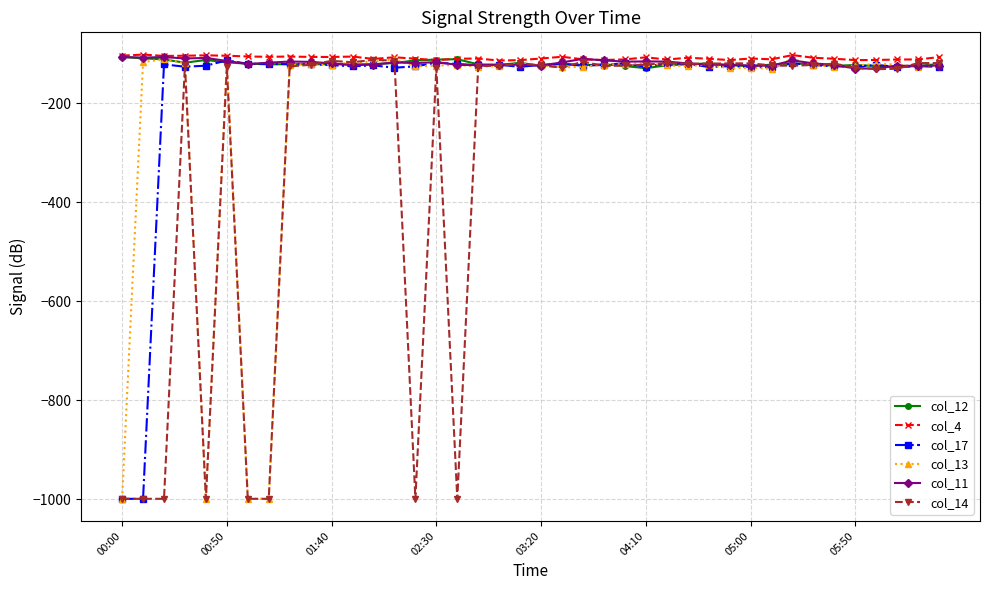

How many lines are shown in the chart?

6